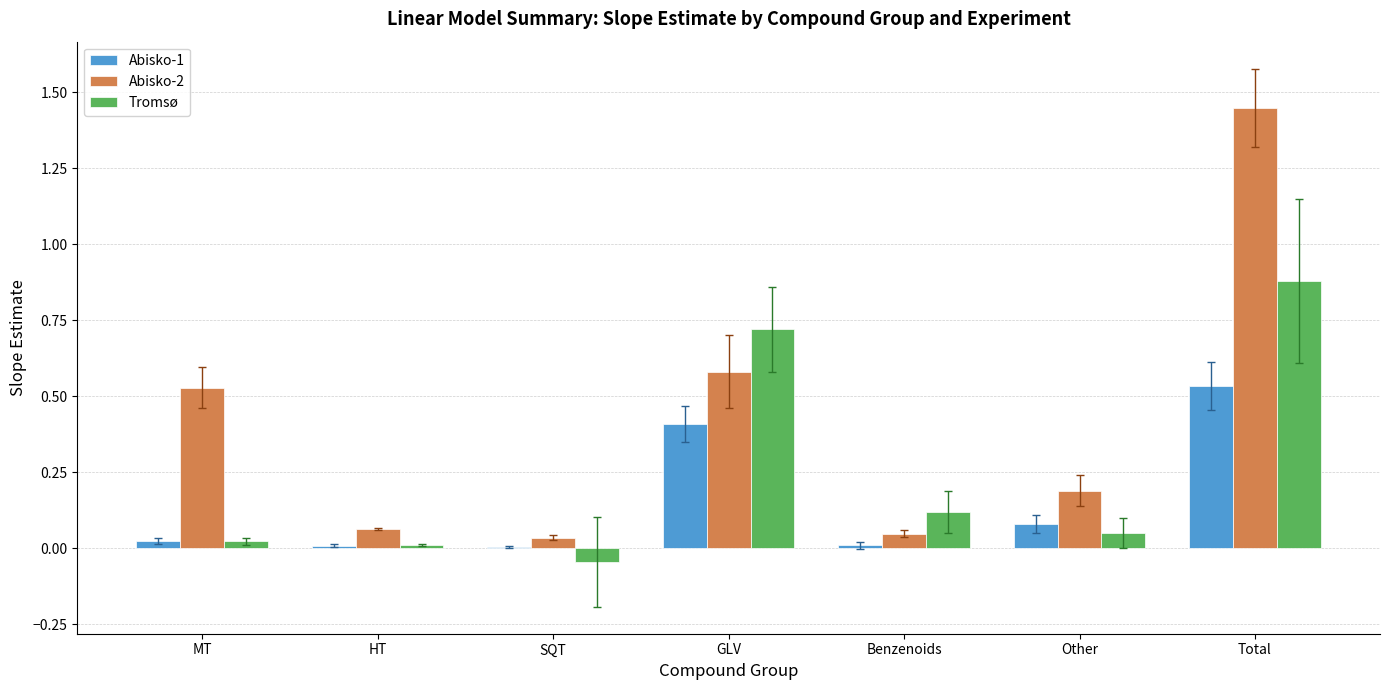

Does the chart contain stacked bars?

No